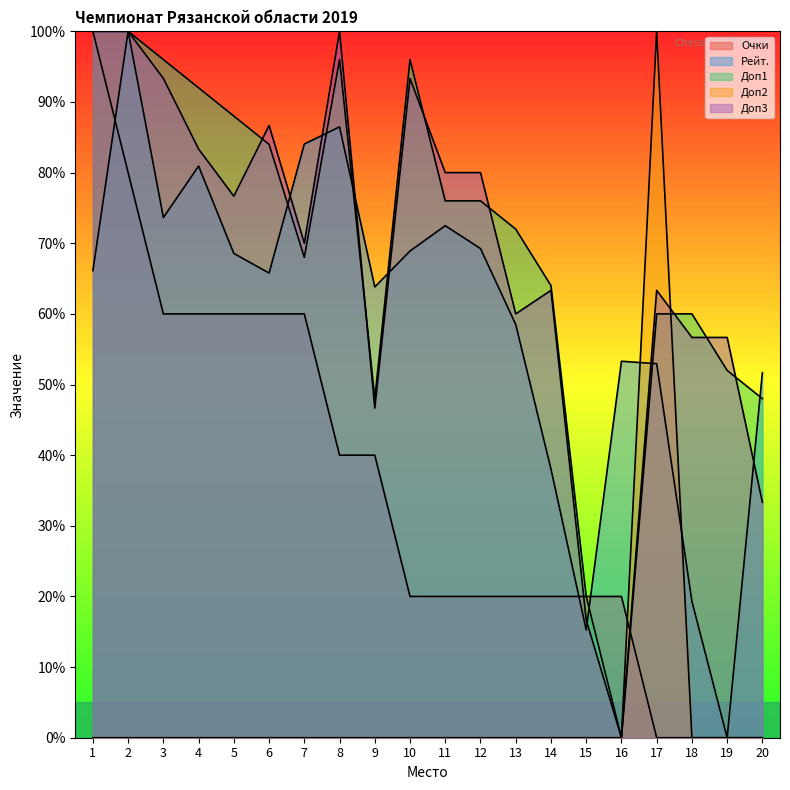

At which label does Доп1 reach its peak?

1